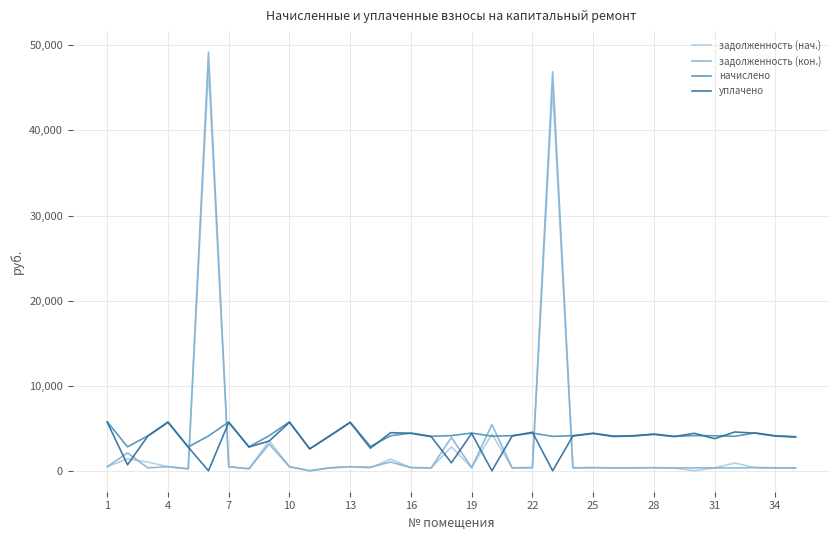

Which series has the largest range (max minus min)?

задолженность (кон.)